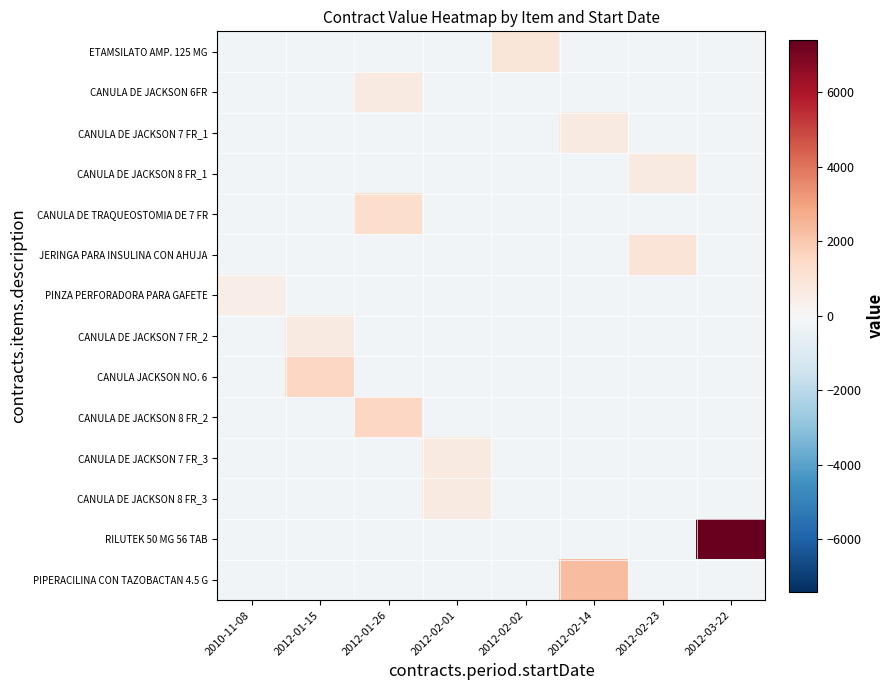

At which category is the sum across all series the highest?

2012-03-22